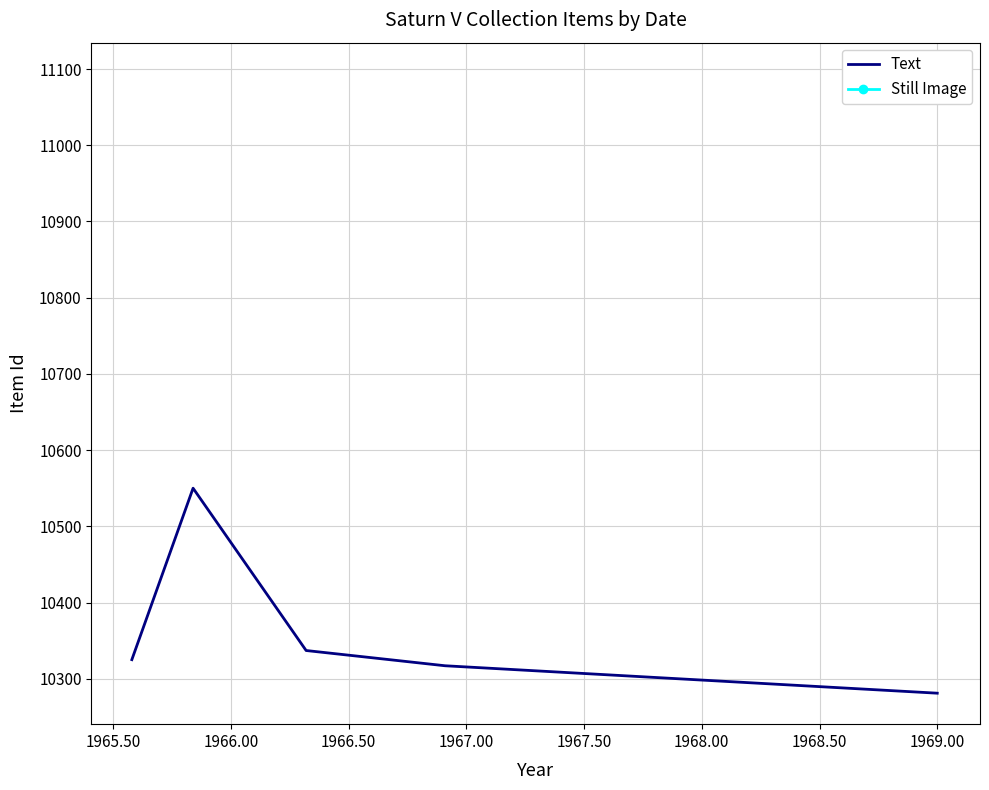

What is the average value?

10362